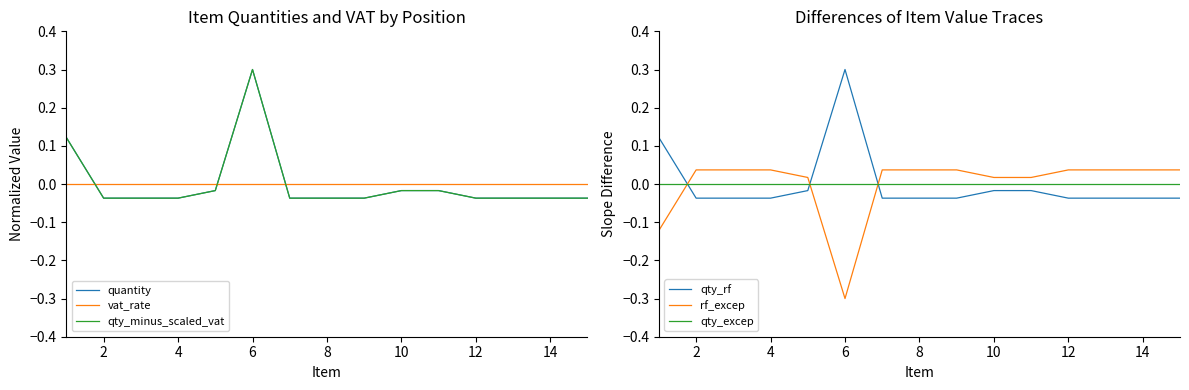

Which series has the largest total across all categories?

rf_excep